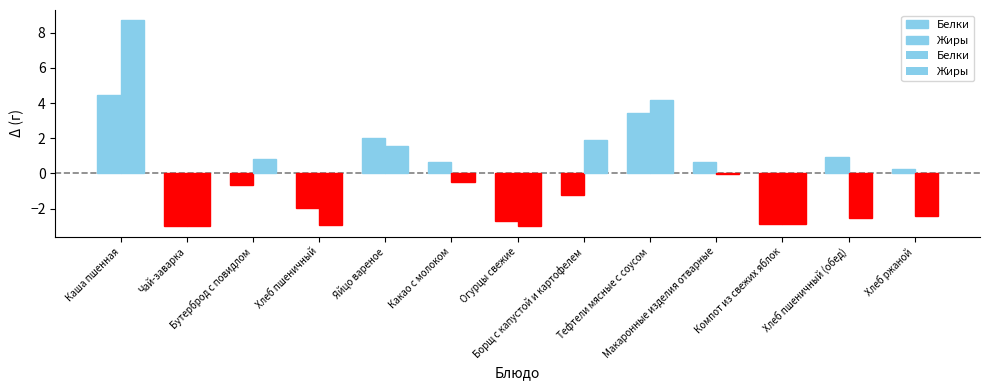

At which category is the sum across all series the highest?

Каша пшенная